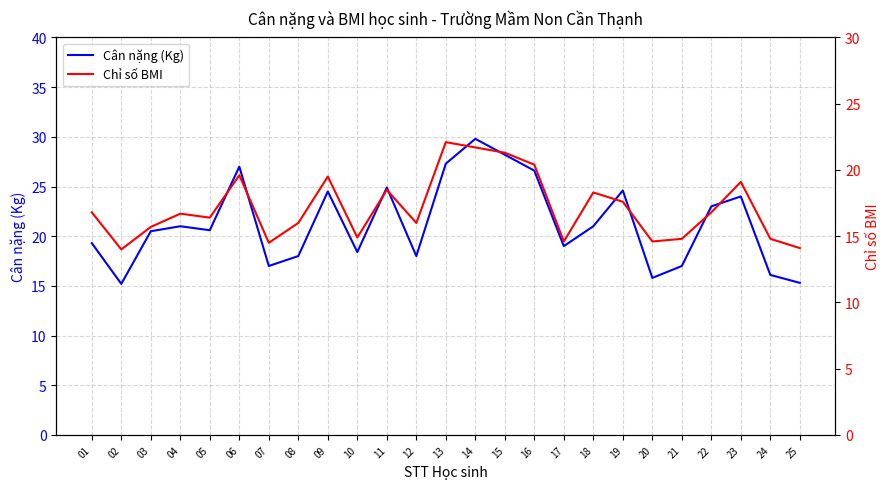

Rank the series at 19 from highest to lowest value.

Cân nặng (Kg), Chỉ số BMI